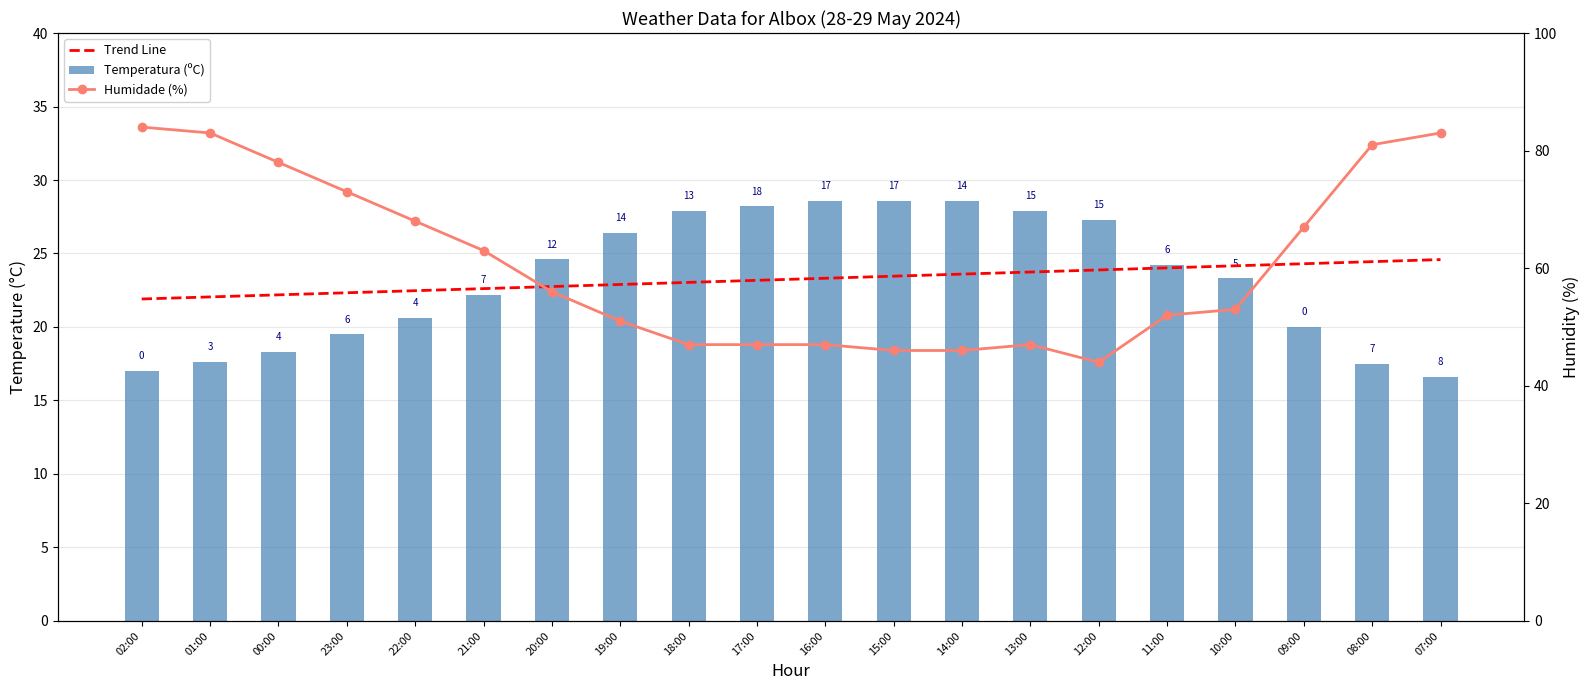

What is the sum of all Trend Line values?

464.9